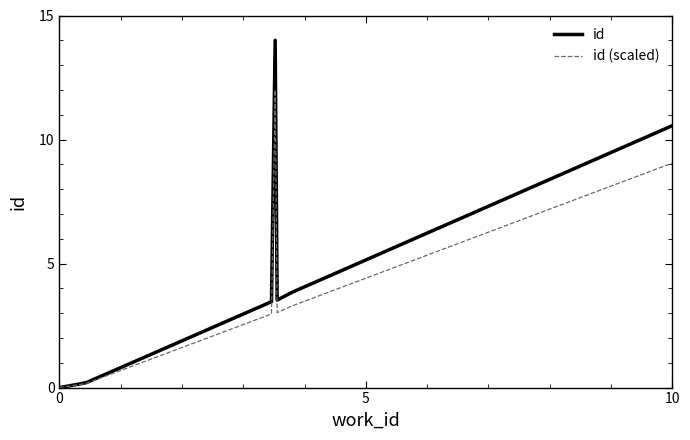

List the series in order of their peak value, lowest first.

id (scaled), id